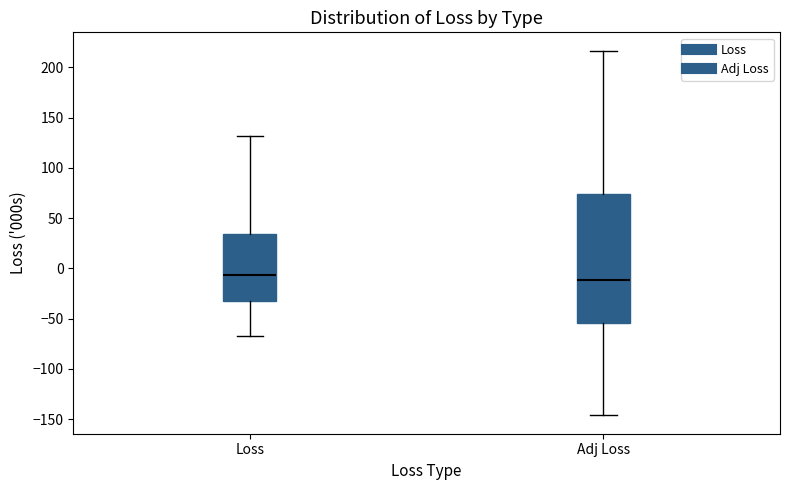

Reading left to right, transcribe this box plot: for each box, give where its median line is, the range the box spans, and where its two whiskers end, as read against the y-axis. The values are not printed on the chart, so give them approximately, as read against the axis.

Loss: median -5, box -35 to 35, whiskers -65 to 130
Adj Loss: median -10, box -55 to 75, whiskers -145 to 215